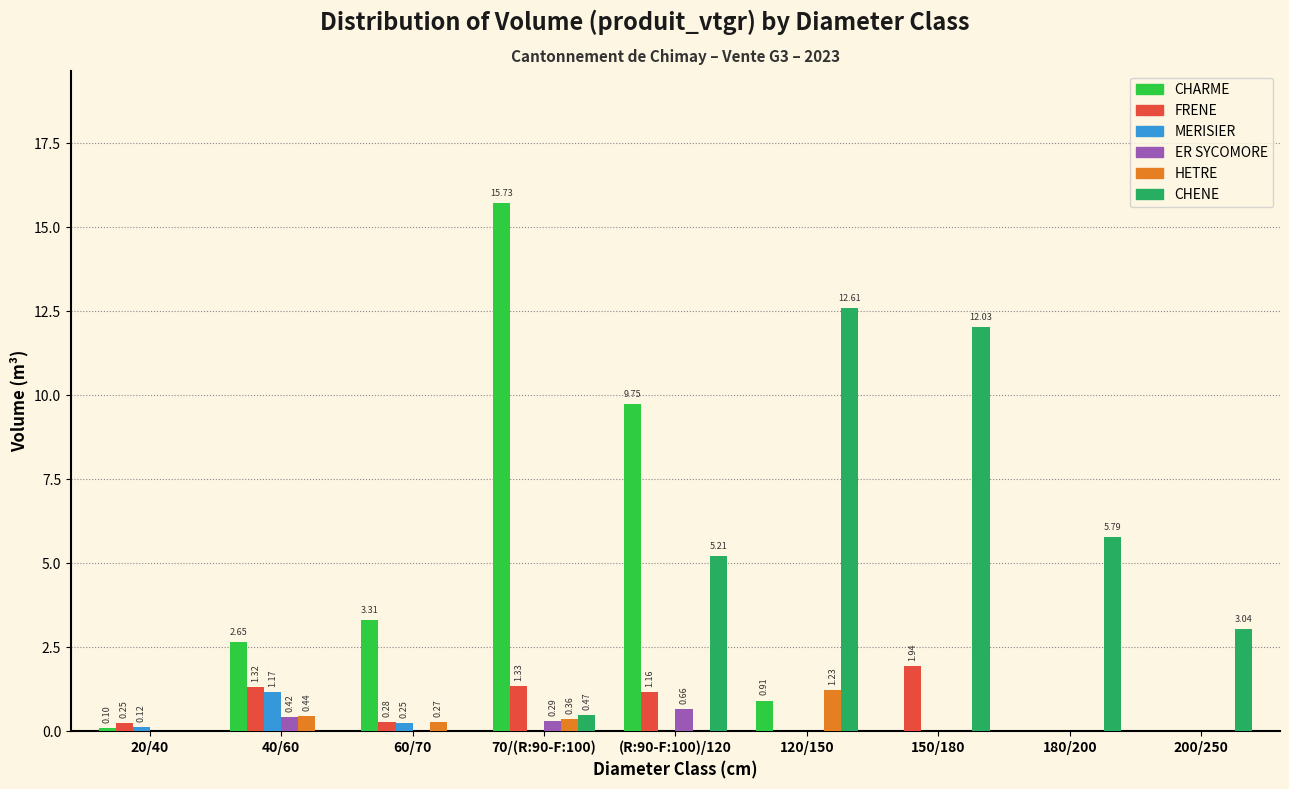

Which series has the largest total across all categories?

CHENE